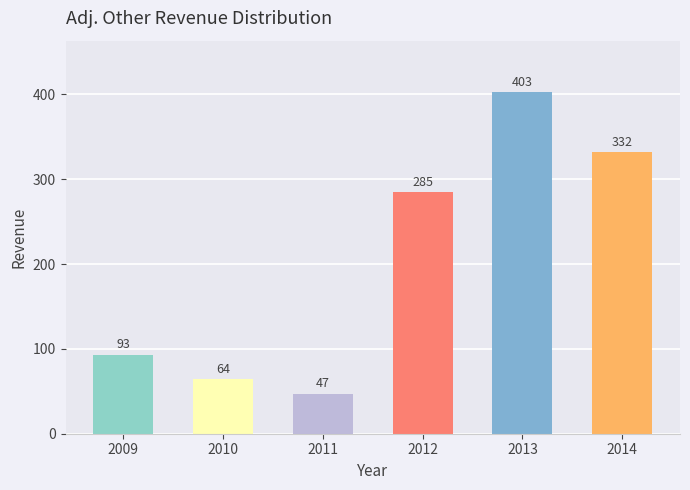

Reading left to right, transcribe all the data shown in this chart.

2009=93	2010=64	2011=47	2012=285	2013=403	2014=332